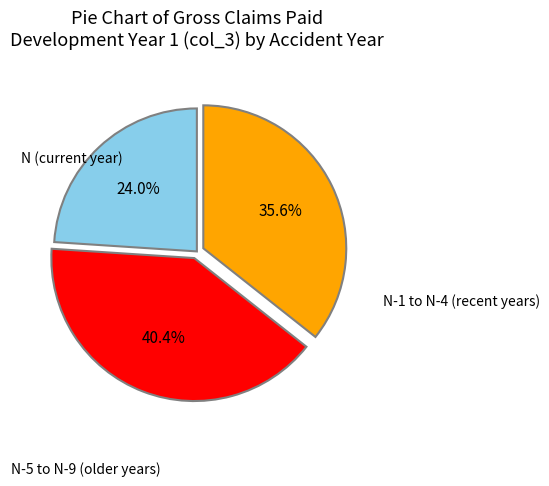

Does any single category account for the majority?

No